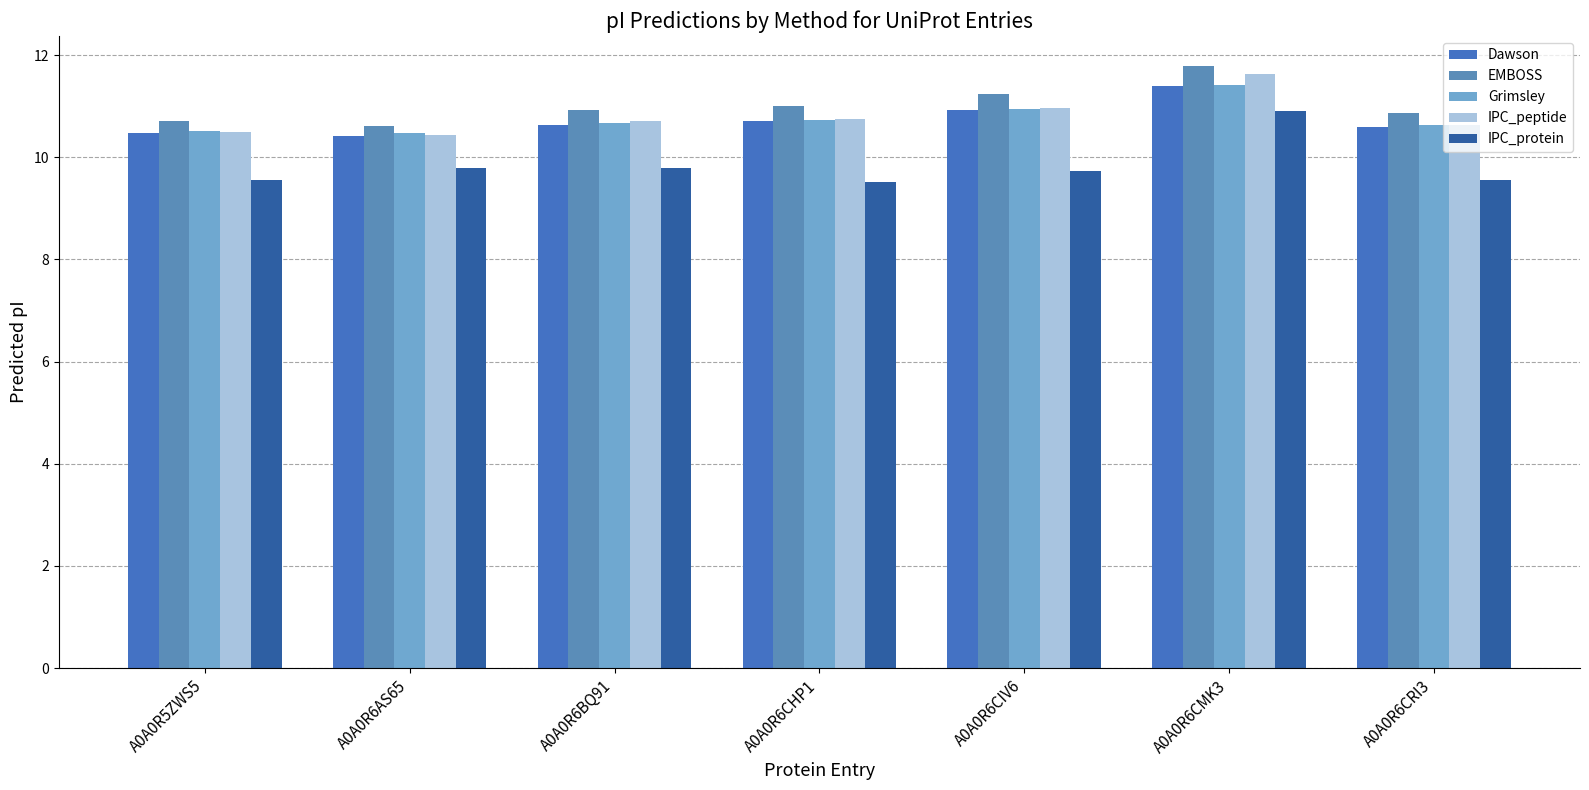

What is the label of the 6th bar from the left?

A0A0R6CMK3